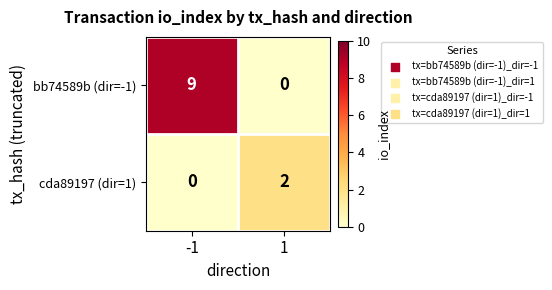

What is the greatest value displayed?

9